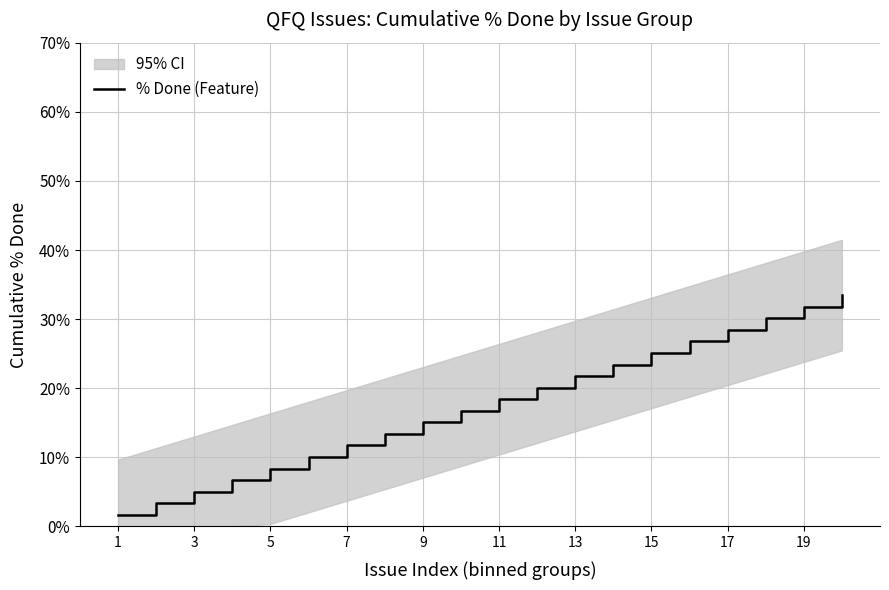

True or false: % Done (Feature) has a value of 8.0 at 17.

False